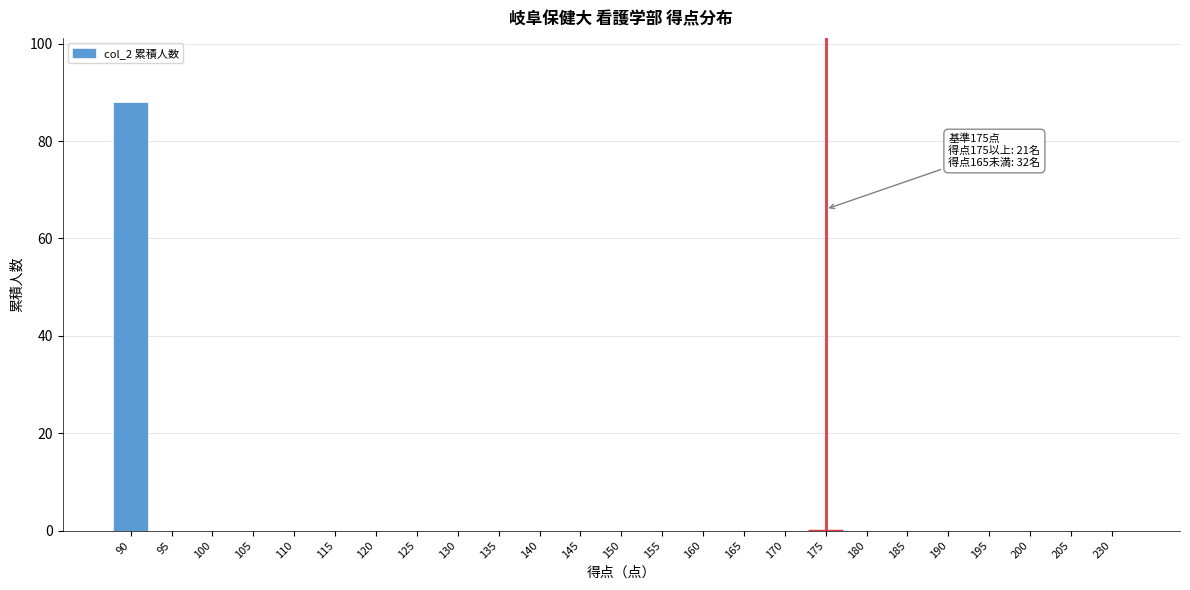

Reading right to left, transcribe all the data shown in this chart.

230=0	205=0	200=0	195=0	190=0	185=0	180=0	175=0	170=0	165=0	160=0	155=0	150=0	145=0	140=0	135=0	130=0	125=0	120=0	115=0	110=0	105=0	100=0	95=0	90=88